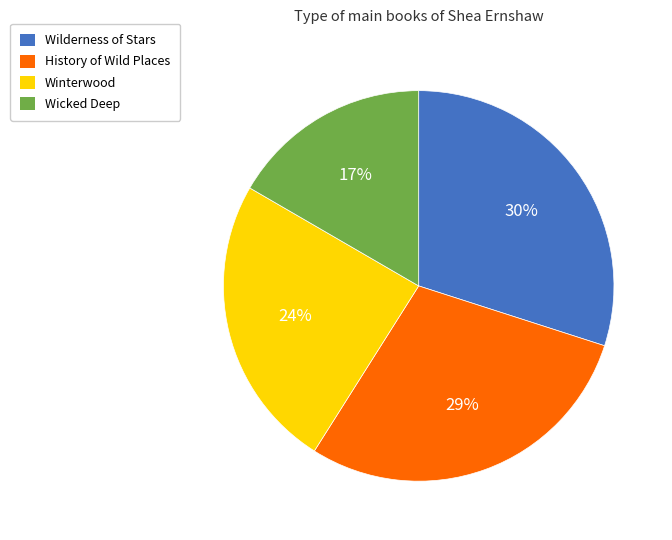

What is the ratio of the value at Winterwood to the value at Wilderness of Stars?

0.8